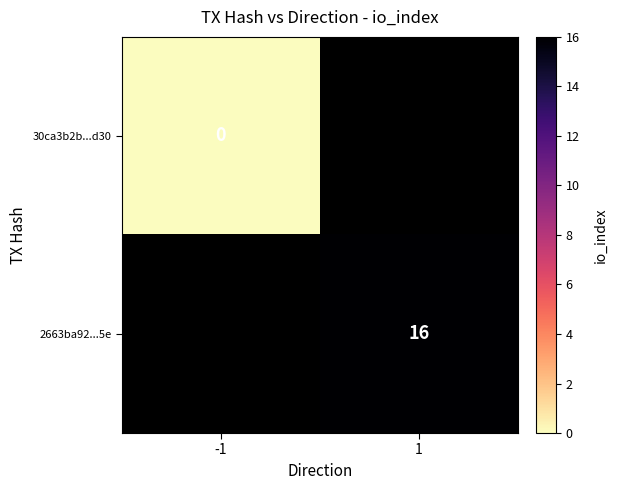

Which series has the widest spread of values?

30ca3b2b...d30